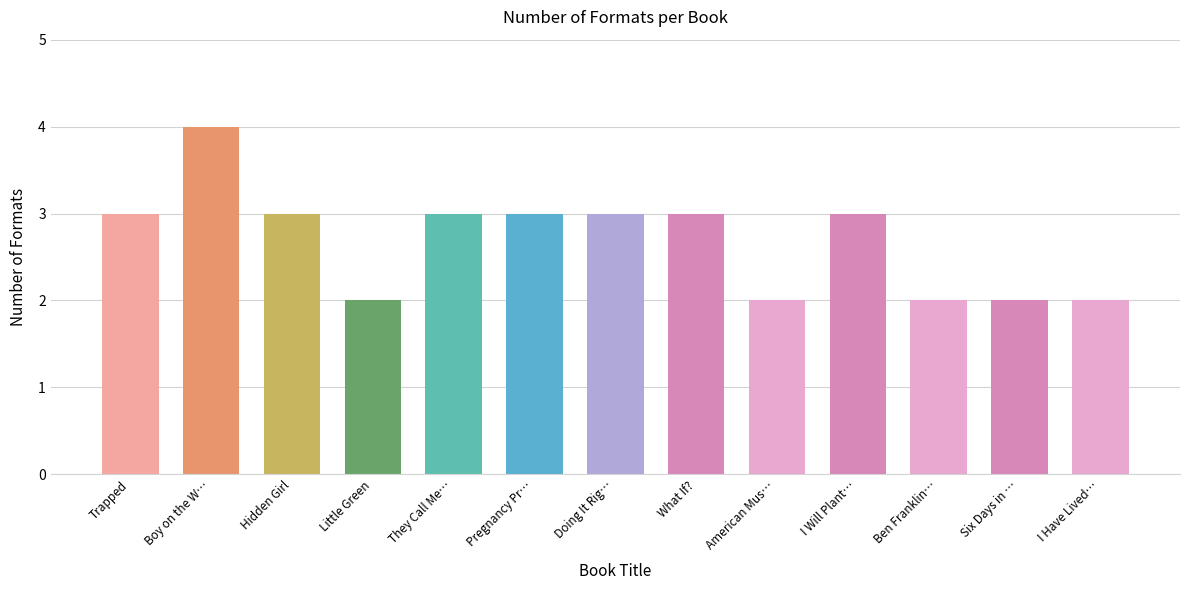

What position from the right is Doing It Rig…?

7